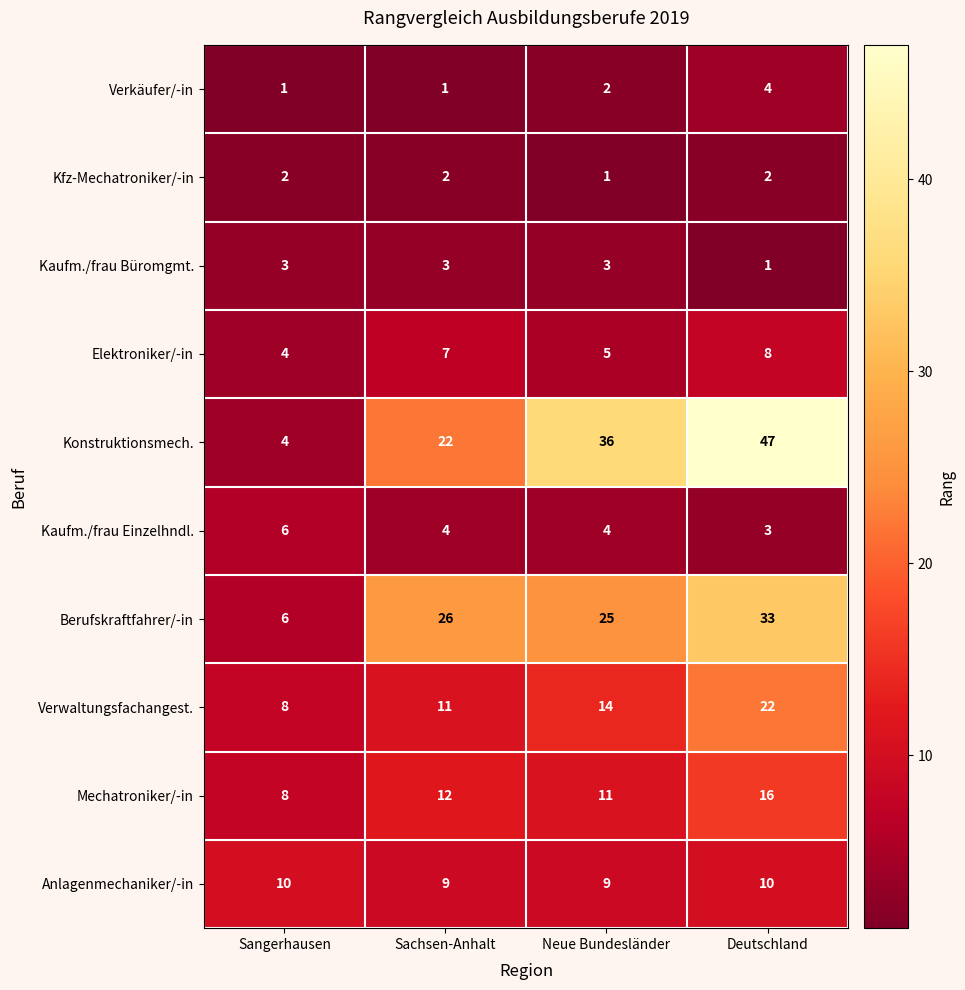

List the series in order of their peak value, highest first.

Konstruktionsmech., Berufskraftfahrer/-in, Verwaltungsfachangest., Mechatroniker/-in, Anlagenmechaniker/-in, Elektroniker/-in, Kaufm./frau Einzelhndl., Verkäufer/-in, Kaufm./frau Büromgmt., Kfz-Mechatroniker/-in